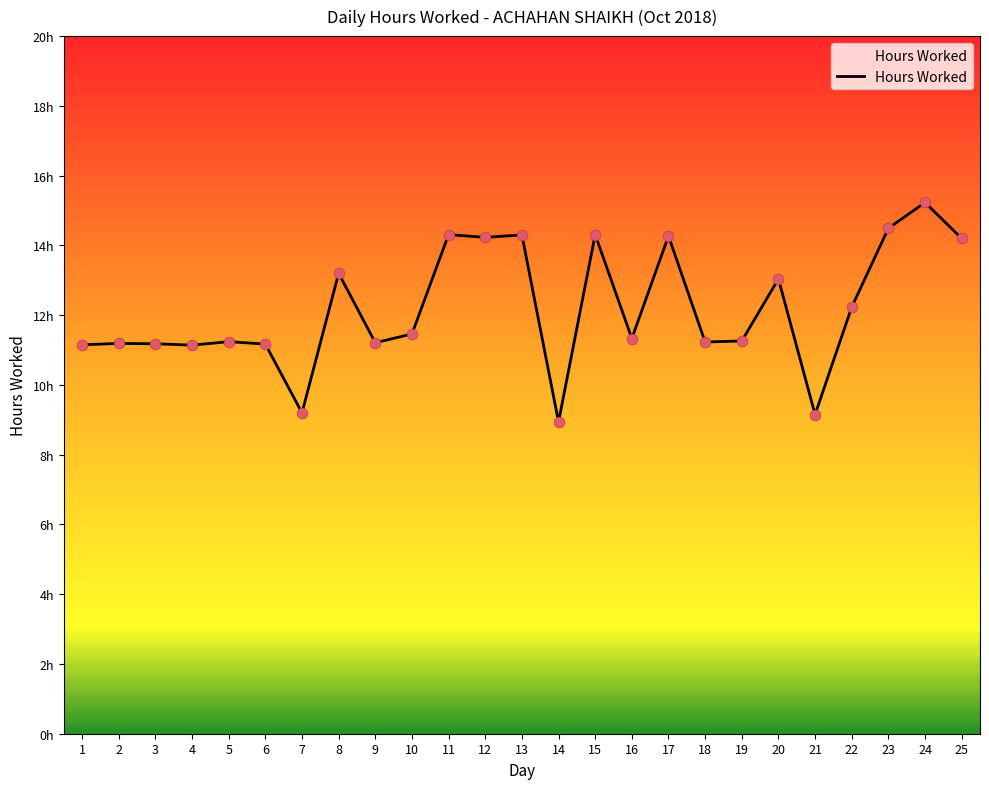

Is this an area chart (filled region under the line)?

Yes